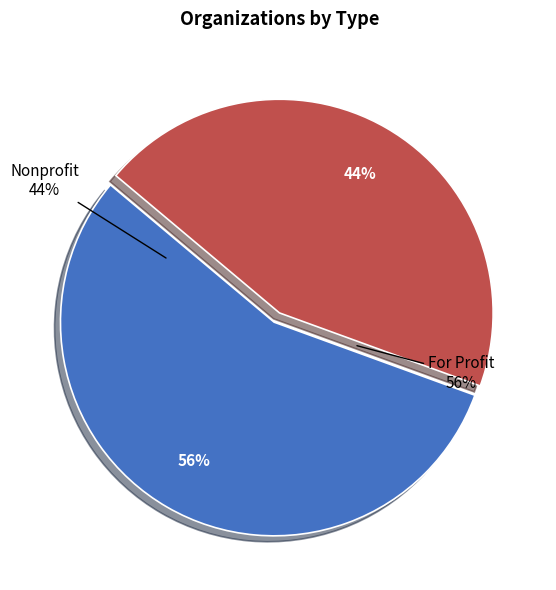

What is the smallest slice in the pie chart?

Nonprofit